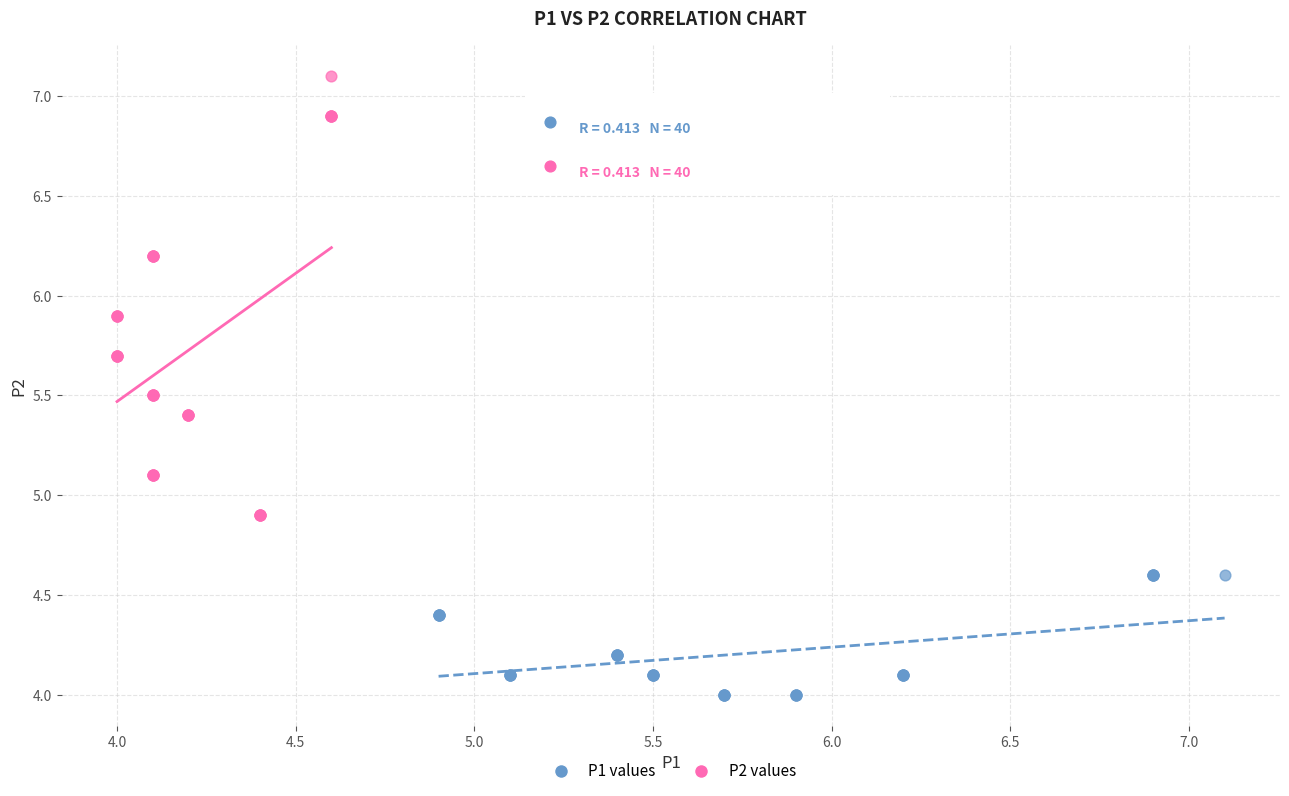

Which series reaches the maximum Y coordinate?

P2 values